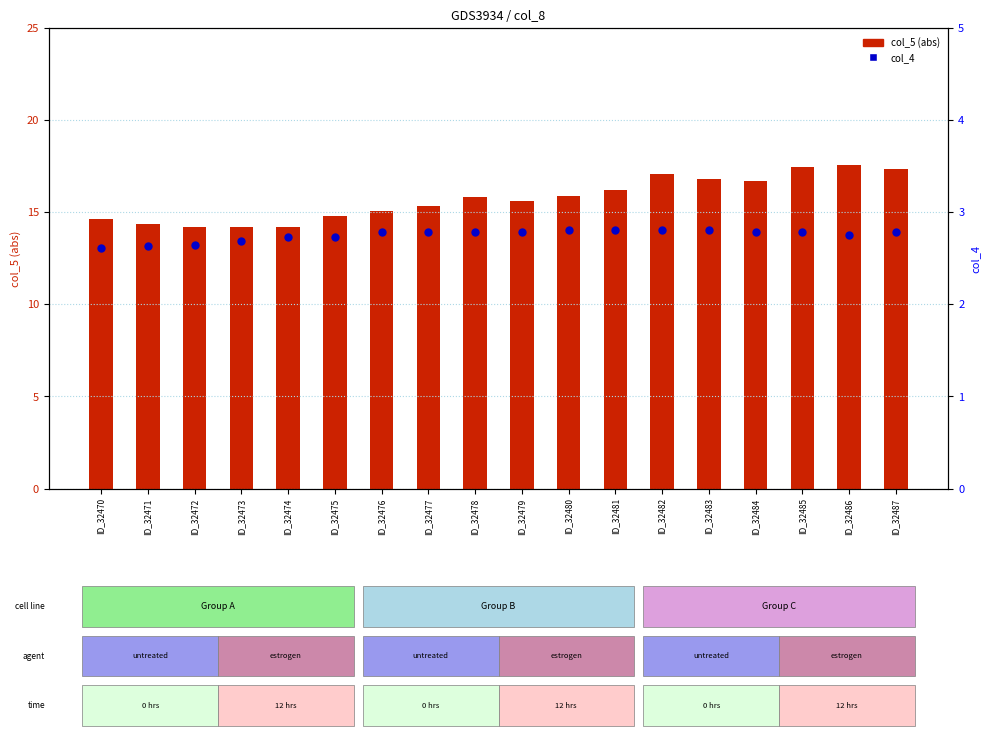

What is the total value across all series at ID_32476?

17.9